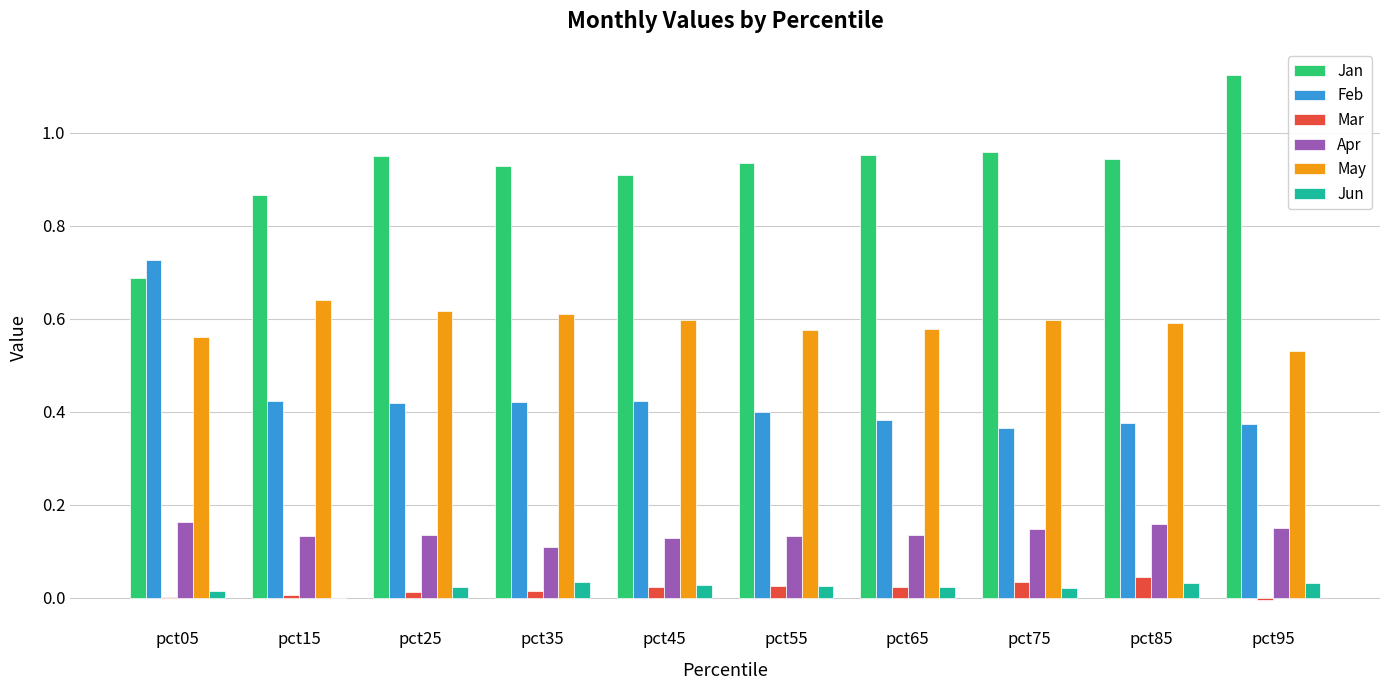

Is it true that Jan equals 1.7 at pct95?

False